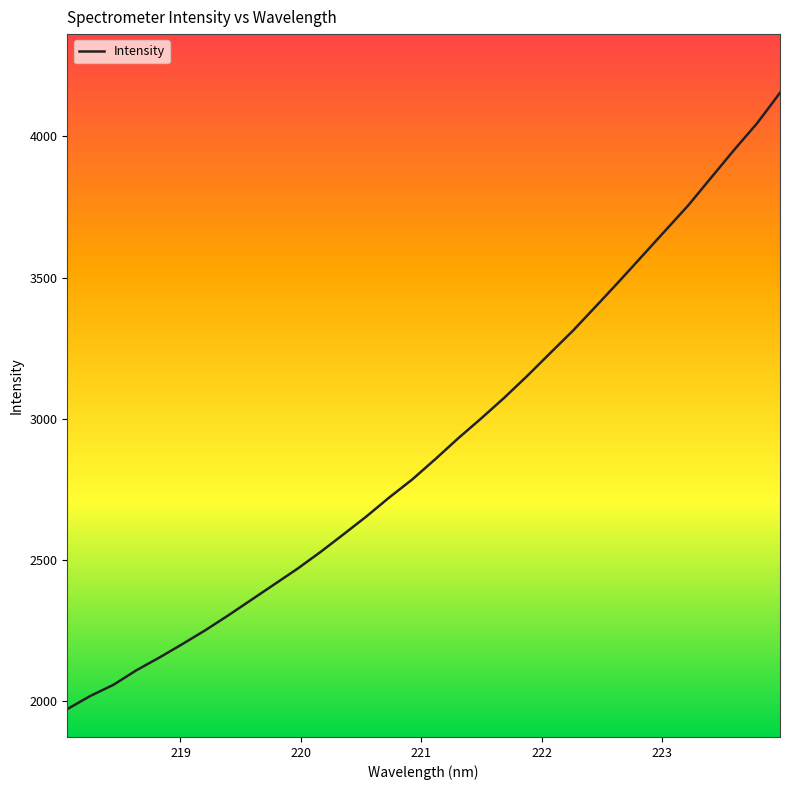

What is the difference between the maximum and minimum values?

2181.3